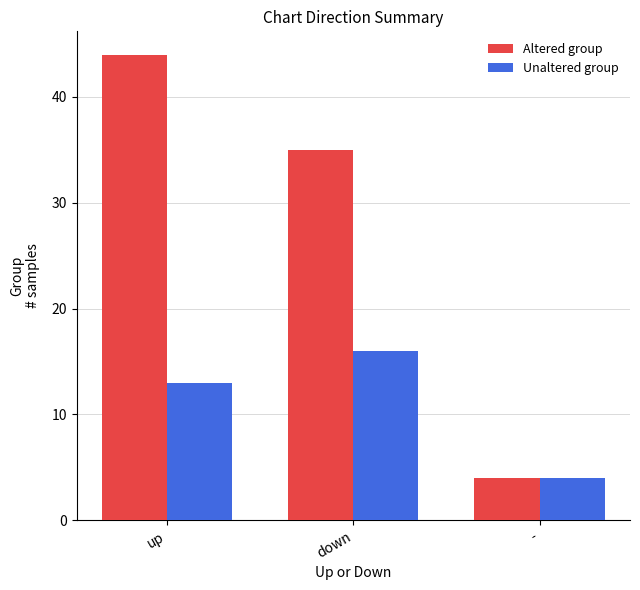

At which category does the chart reach its minimum across all series?

-